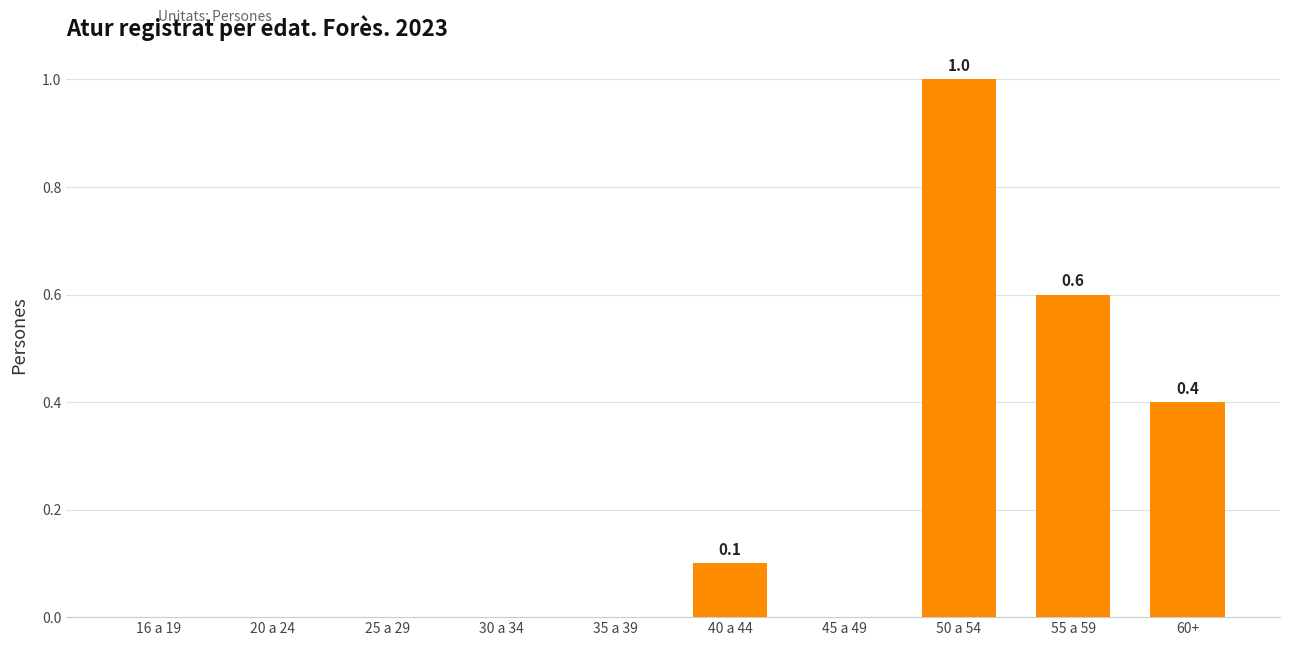

Reading right to left, list all the values displayed in this chart.

60+=0.4	55 a 59=0.6	50 a 54=1.0	45 a 49=0.0	40 a 44=0.1	35 a 39=0.0	30 a 34=0.0	25 a 29=0.0	20 a 24=0.0	16 a 19=0.0